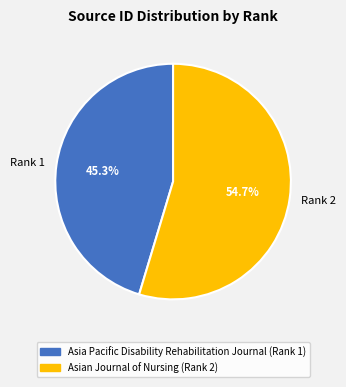

Approximately how many times larger is the value at Rank 2 compared to Rank 1?

1.2